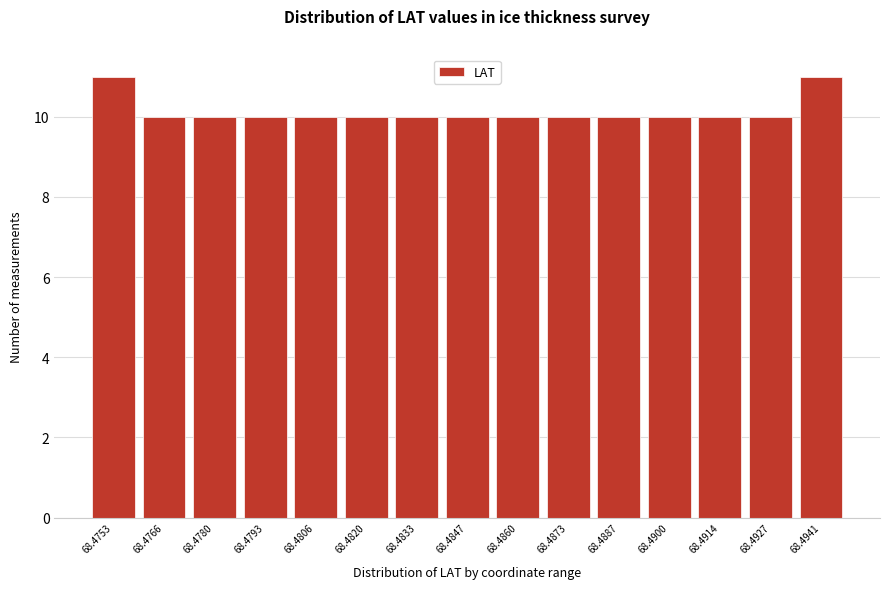

Reading left to right, what are all the values shown in this chart?

68.4753=11	68.4766=10	68.4780=10	68.4793=10	68.4806=10	68.4820=10	68.4833=10	68.4847=10	68.4860=10	68.4873=10	68.4887=10	68.4900=10	68.4914=10	68.4927=10	68.4941=11